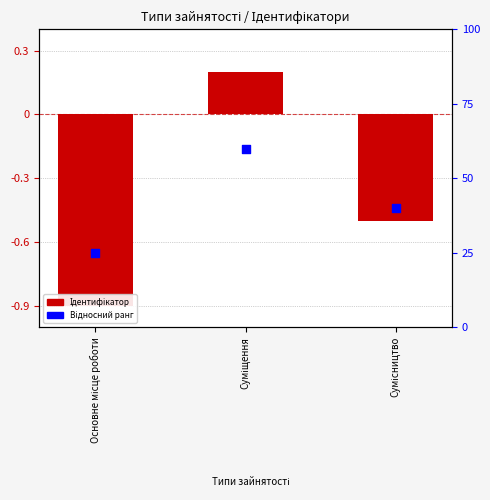

What are all the series names shown in the legend?

Ідентифікатор, Відносний ранг